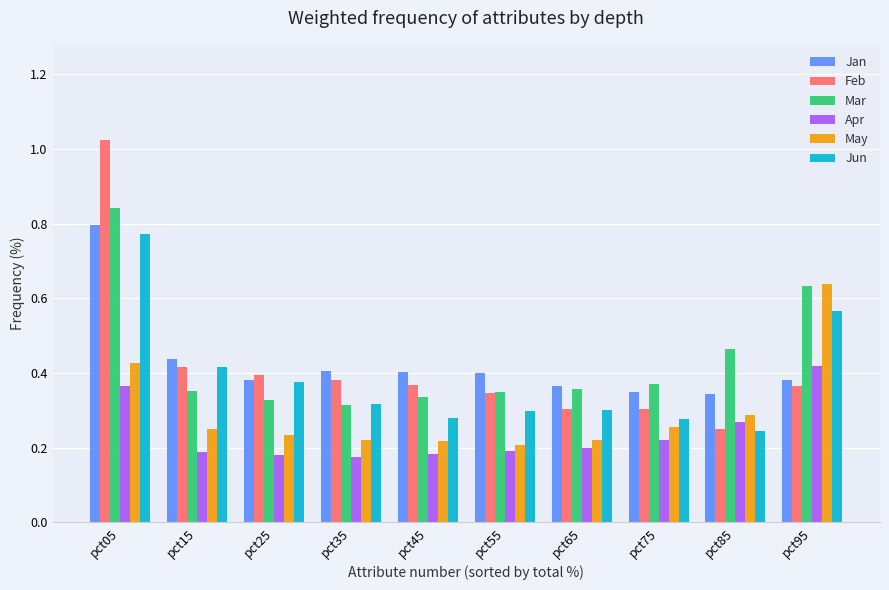

What are all the series names shown in the legend?

Jan, Feb, Mar, Apr, May, Jun